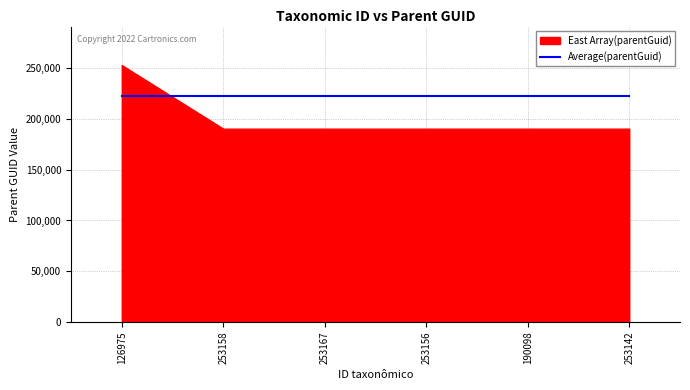

List the labels in order of value, largest first.

126975, 253158, 253167, 253156, 190098, 253142